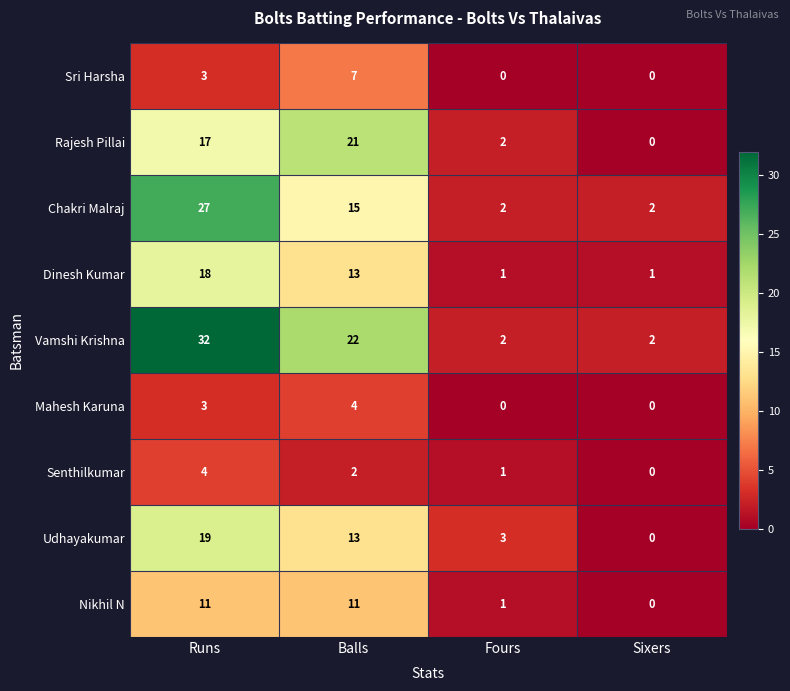

What is the approximate value of Senthilkumar at Runs?

4